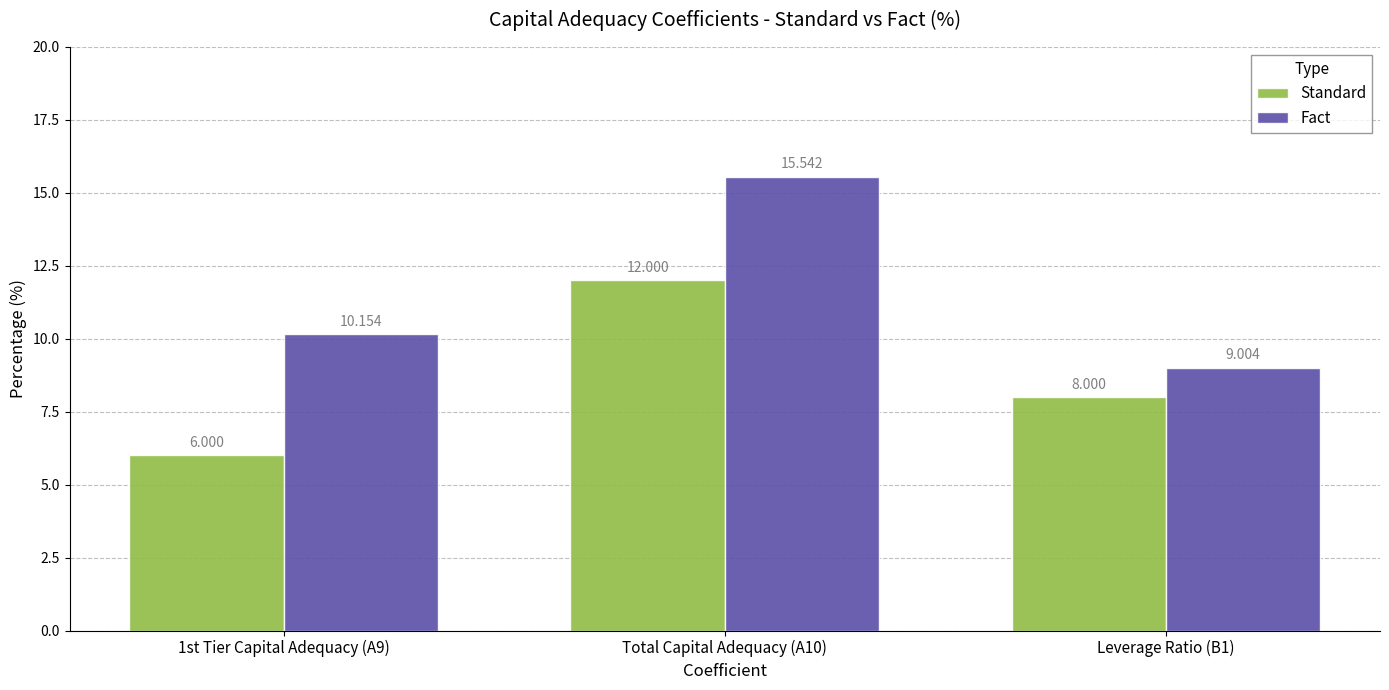

List the series in order of their peak value, highest first.

Fact, Standard